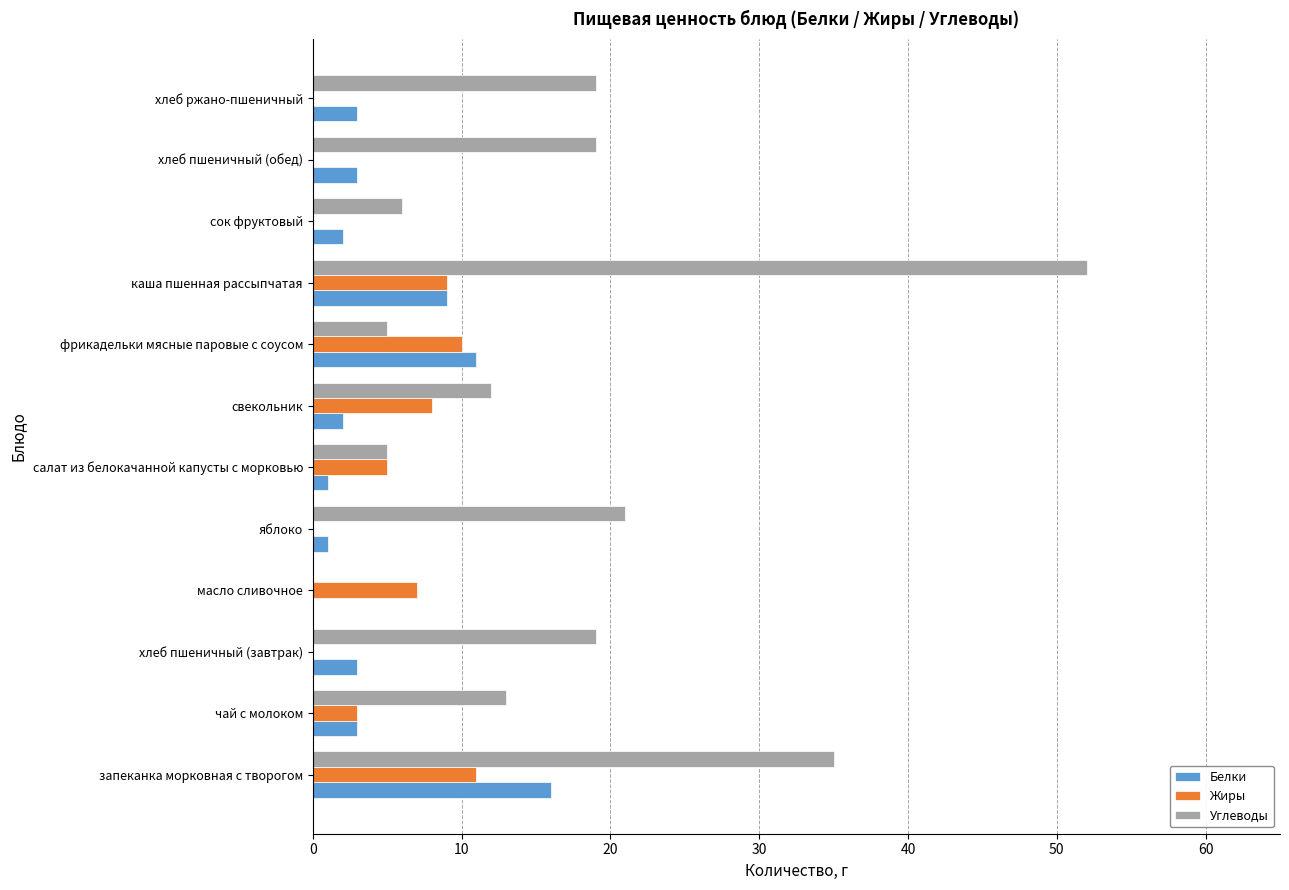

What is the sum of the Углеводы values at каша пшенная рассыпчатая and свекольник?

64